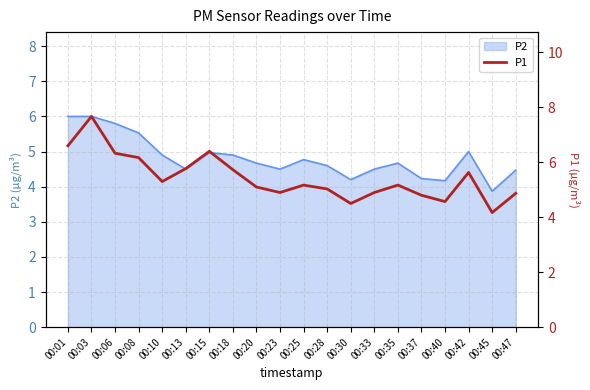

True or false: there are more than 2 points higher than both neighbors.

True